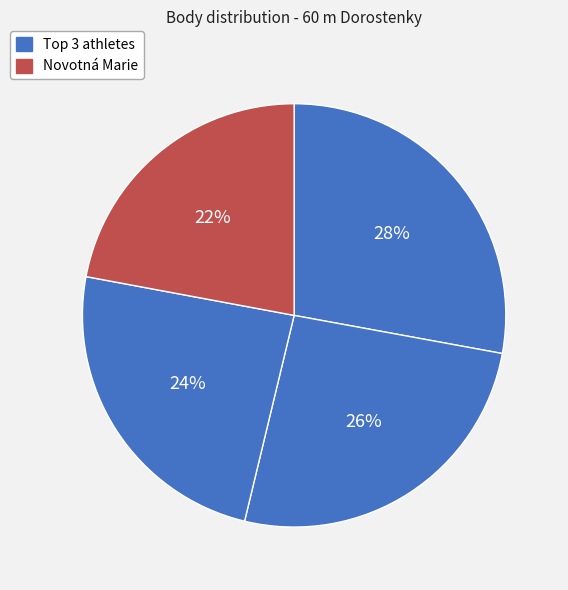

Count the number of slices in the pie.

4